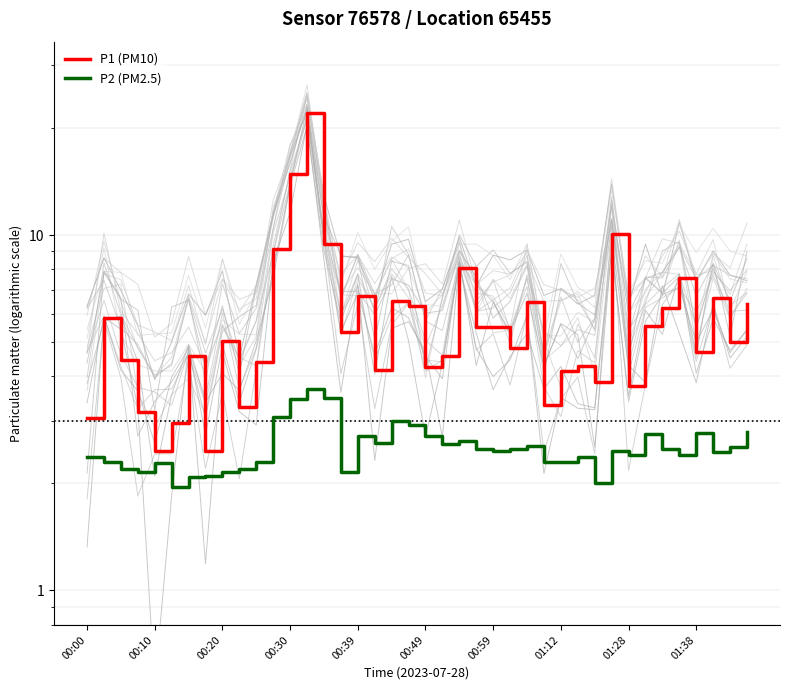

Is this an area chart (filled region under the line)?

No